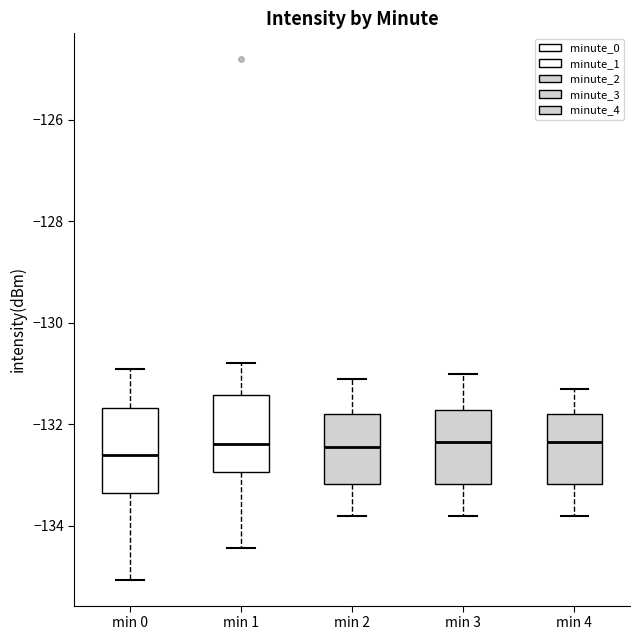

Reading left to right, read every box against the y-axis: the position of its median line, the range the box covers, and the ends of its whiskers. The values are not printed on the chart, so give them approximately, as read against the axis.

min 0: median -132.6, box -133.4 to -131.6, whiskers -135.0 to -131.0
min 1: median -132.4, box -133.0 to -131.4, whiskers -134.4 to -130.8
min 2: median -132.4, box -133.2 to -131.8, whiskers -133.8 to -131.0
min 3: median -132.4, box -133.2 to -131.8, whiskers -133.8 to -131.0
min 4: median -132.4, box -133.2 to -131.8, whiskers -133.8 to -131.2